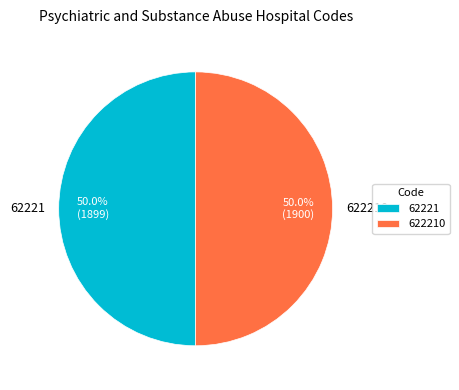

Combined, what portion of the pie is 622210 and 62221?

100.0%